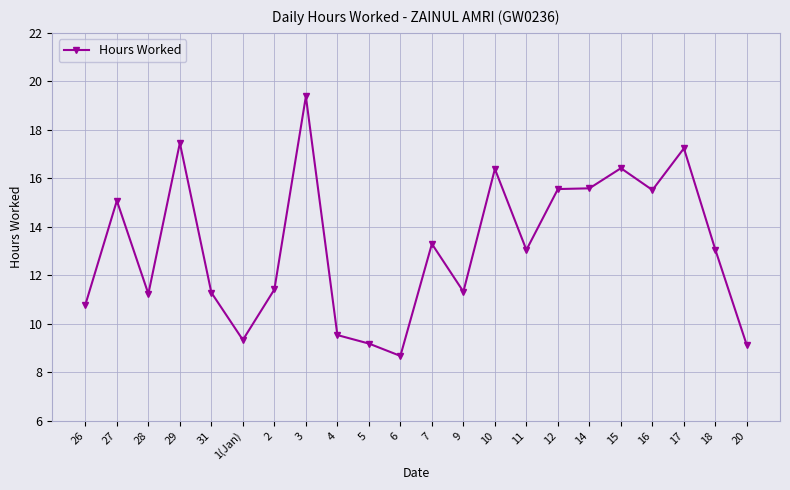

What is the sum of the values at 3 and 27?

34.5